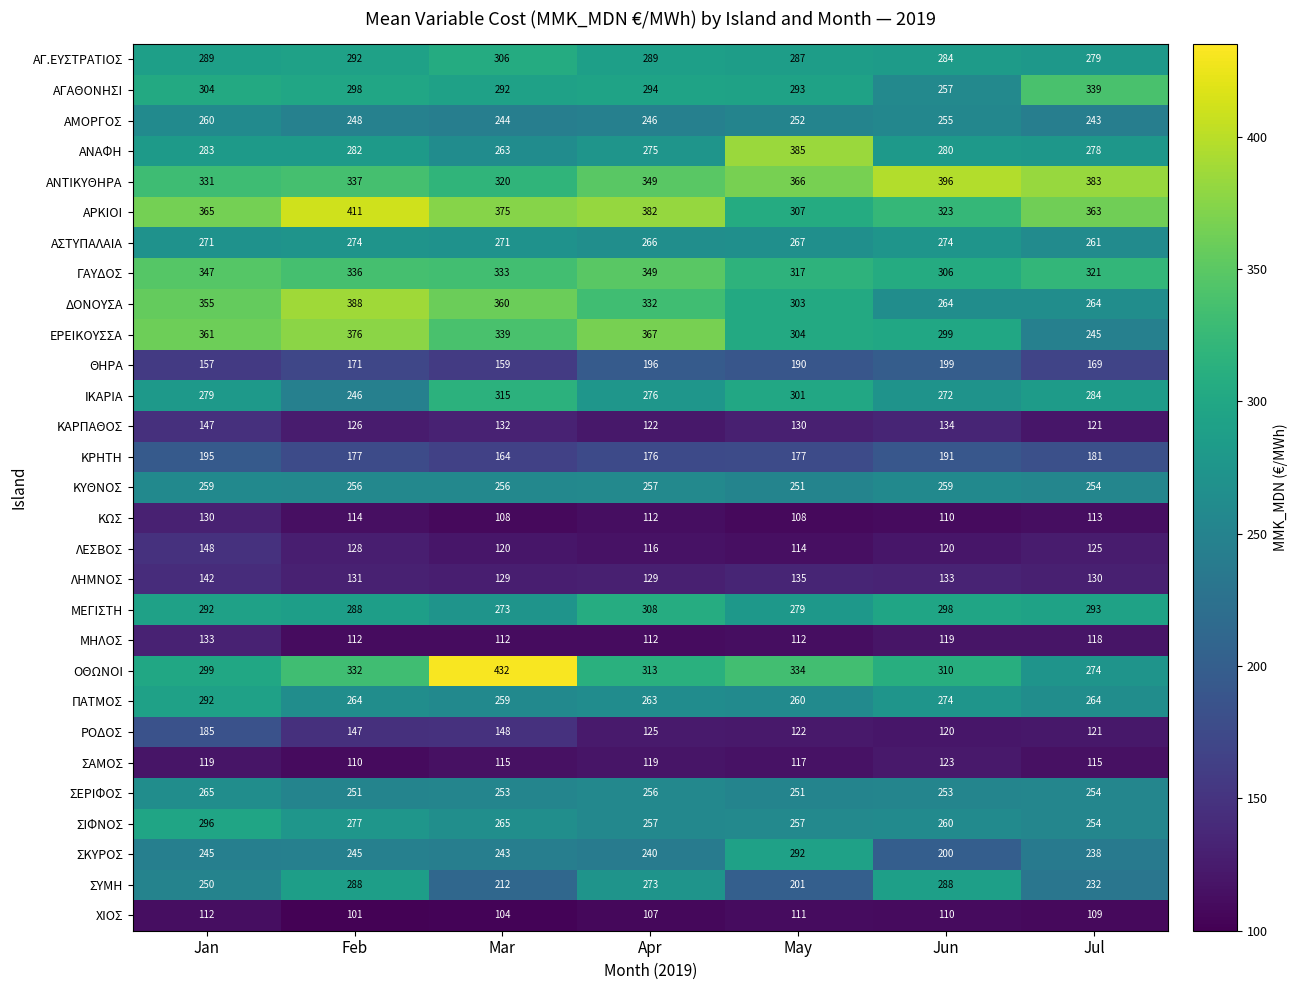

Which series has the largest range (max minus min)?

ΟΘΩΝΟΙ